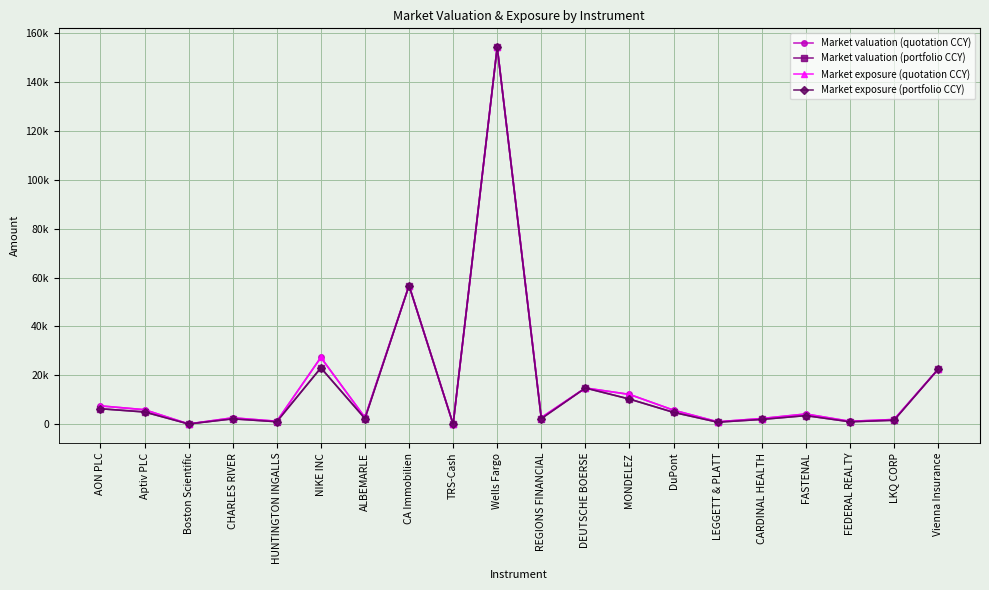

Reading left to right, transcribe all the data shown in this chart.

Market valuation (quotation CCY): AON PLC=7468.3	Aptiv PLC=5898.6	Boston Scientific=71.0	CHARLES RIVER=2576.9	HUNTINGTON INGALLS=1175.3	NIKE INC=27303.9	ALBEMARLE=2725.7	CA Immobilien=56706.5	TRS-Cash=0.0	Wells Fargo=154273.0	REGIONS FINANCIAL=2689.1	DEUTSCHE BOERSE=14788.7	MONDELEZ=12158.5	DuPont=5710.2	LEGGETT & PLATT=956.9	CARDINAL HEALTH=2296.2	FASTENAL=4140.0	FEDERAL REALTY=1149.2	LKQ CORP=1896.7	Vienna Insurance=22459.2
Market valuation (portfolio CCY): AON PLC=6297.6	Aptiv PLC=4973.9	Boston Scientific=71.0	CHARLES RIVER=2173.0	HUNTINGTON INGALLS=991.1	NIKE INC=23023.8	ALBEMARLE=2298.4	CA Immobilien=56706.5	TRS-Cash=0.0	Wells Fargo=154273.0	REGIONS FINANCIAL=2267.5	DEUTSCHE BOERSE=14788.7	MONDELEZ=10252.5	DuPont=4815.1	LEGGETT & PLATT=806.9	CARDINAL HEALTH=1936.2	FASTENAL=3491.0	FEDERAL REALTY=969.1	LKQ CORP=1599.4	Vienna Insurance=22459.2
Market exposure (quotation CCY): AON PLC=7468.3	Aptiv PLC=5898.6	Boston Scientific=71.0	CHARLES RIVER=2576.9	HUNTINGTON INGALLS=1175.3	NIKE INC=27303.9	ALBEMARLE=2725.7	CA Immobilien=56706.5	TRS-Cash=0.0	Wells Fargo=154273.0	REGIONS FINANCIAL=2689.1	DEUTSCHE BOERSE=14788.7	MONDELEZ=12158.5	DuPont=5710.2	LEGGETT & PLATT=956.9	CARDINAL HEALTH=2296.2	FASTENAL=4140.0	FEDERAL REALTY=1149.2	LKQ CORP=1896.7	Vienna Insurance=22459.2
Market exposure (portfolio CCY): AON PLC=6297.6	Aptiv PLC=4973.9	Boston Scientific=71.0	CHARLES RIVER=2173.0	HUNTINGTON INGALLS=991.1	NIKE INC=23023.8	ALBEMARLE=2298.4	CA Immobilien=56706.5	TRS-Cash=0.0	Wells Fargo=154273.0	REGIONS FINANCIAL=2267.5	DEUTSCHE BOERSE=14788.7	MONDELEZ=10252.5	DuPont=4815.1	LEGGETT & PLATT=806.9	CARDINAL HEALTH=1936.2	FASTENAL=3491.0	FEDERAL REALTY=969.1	LKQ CORP=1599.4	Vienna Insurance=22459.2